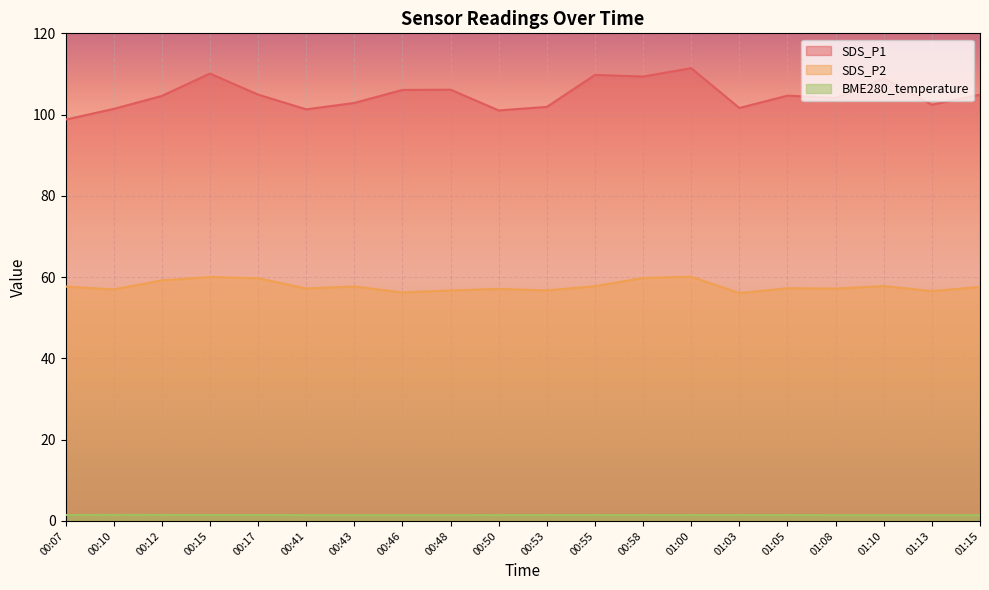

Where is SDS_P1 nearest to the value 105?

00:17